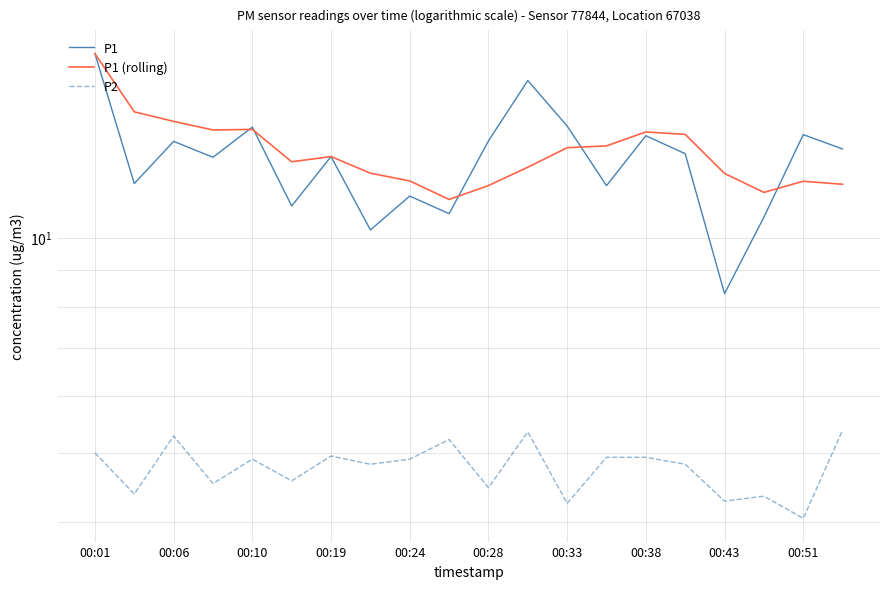

Which series has the largest range (max minus min)?

P1